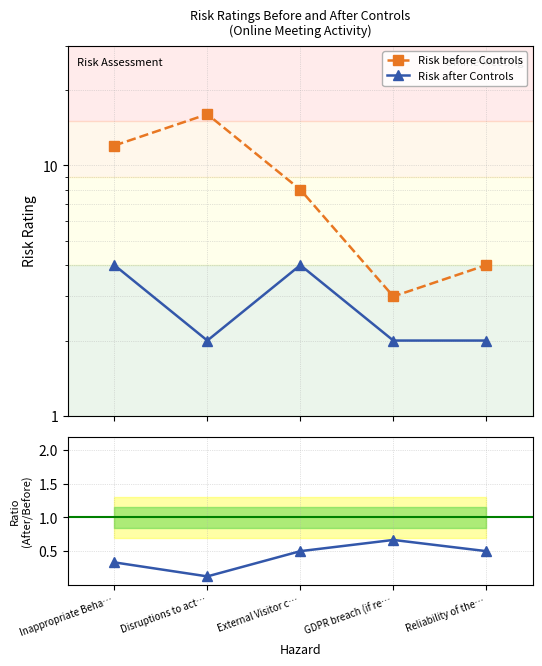

Rank the categories by Risk before Controls value from highest to lowest.

Disruptions to act…, Inappropriate Beha…, External Visitor c…, Reliability of the…, GDPR breach (if re…